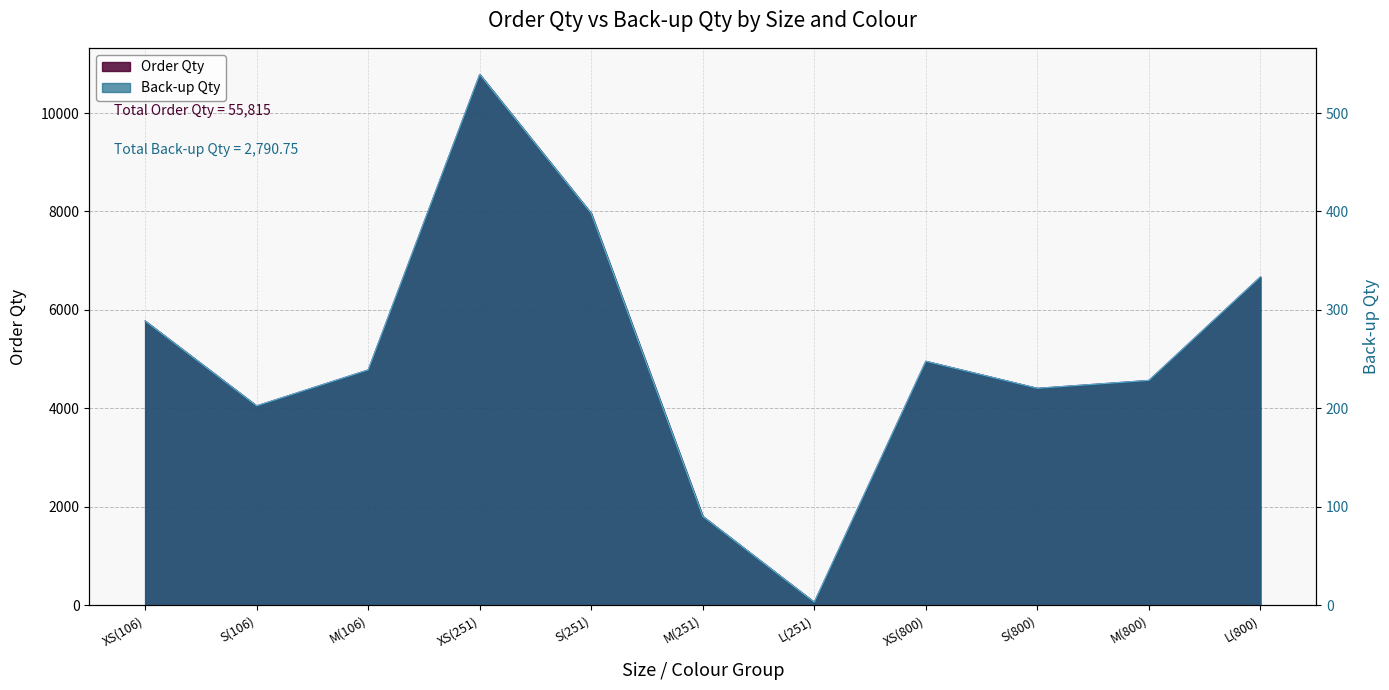

In Back-up Qty, how many points are lower than both neighbors (excluding endpoints)?

3